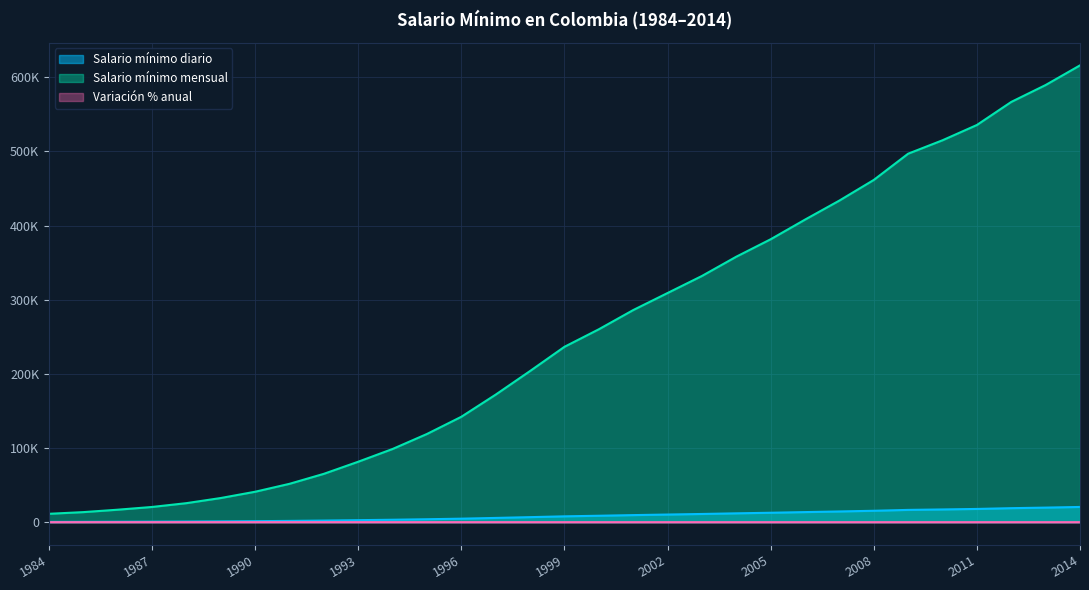

What is the difference between the Salario mínimo diario values at 2006 and 1996?

8862.5